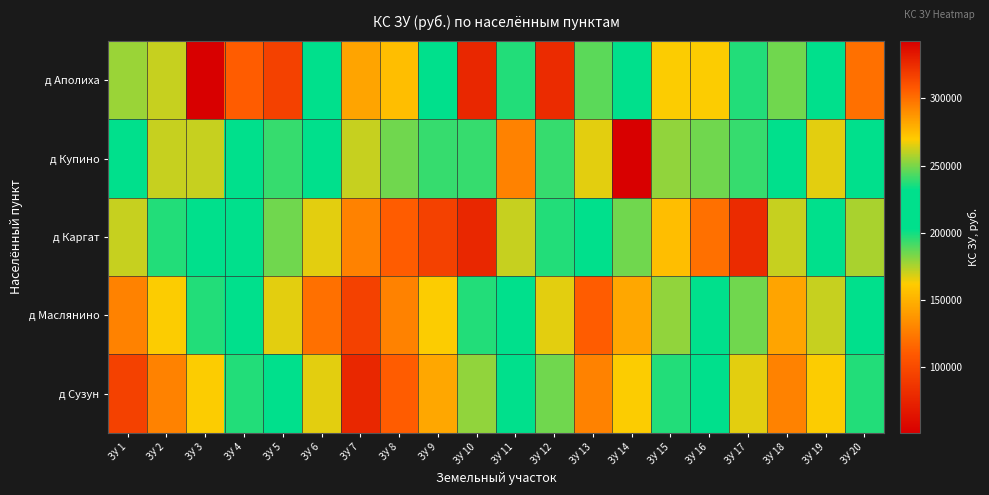

Which series has the largest total across all categories?

д Купино